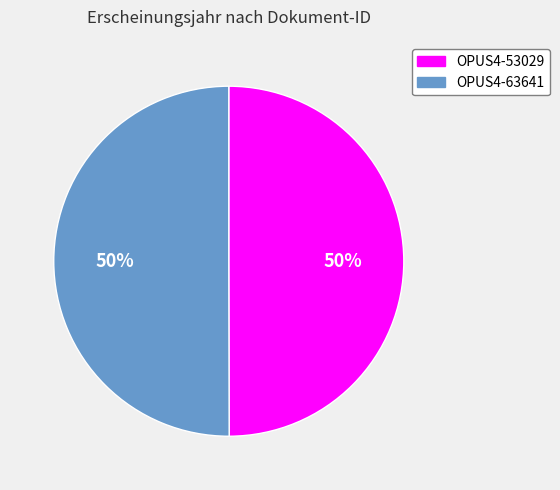

How many slices are in this pie chart?

2